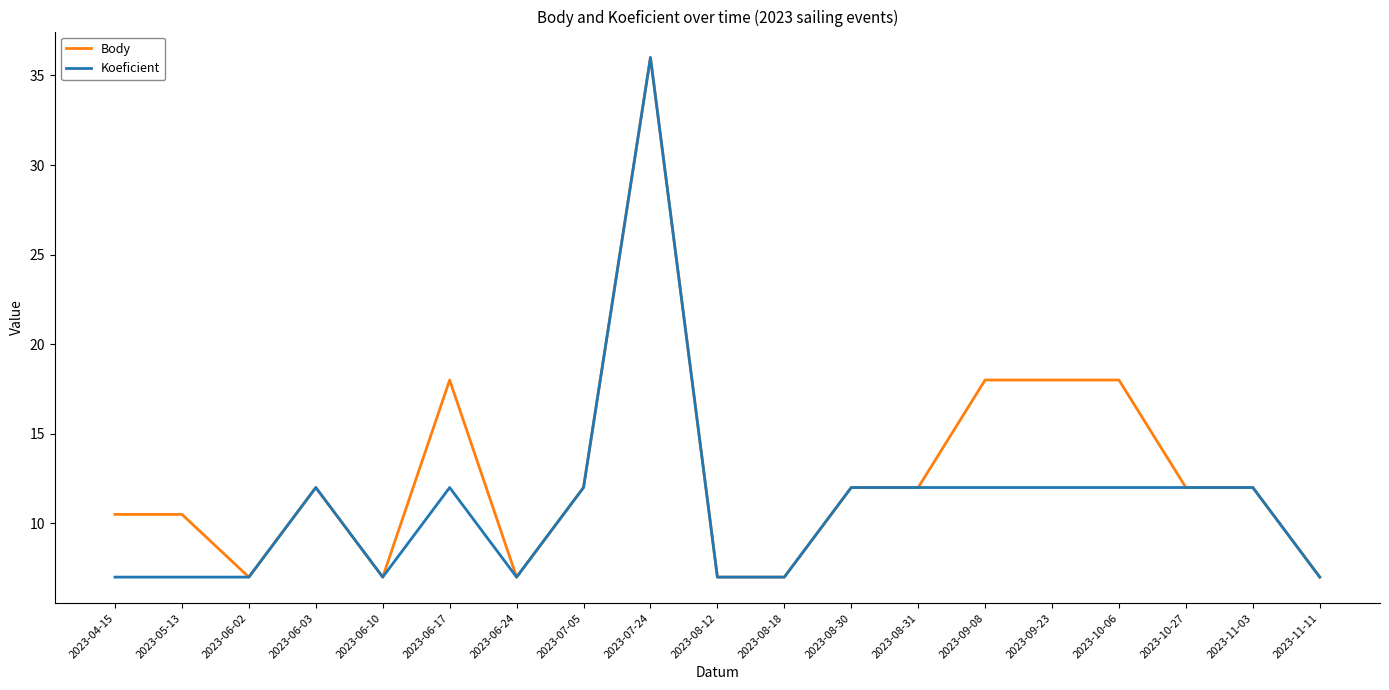

Rank the series by their average value, from lowest to highest.

Koeficient, Body